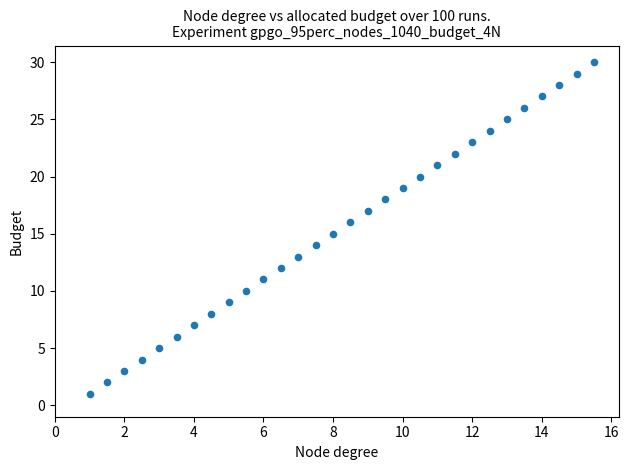

What is the range of Y values (max minus min)?

29